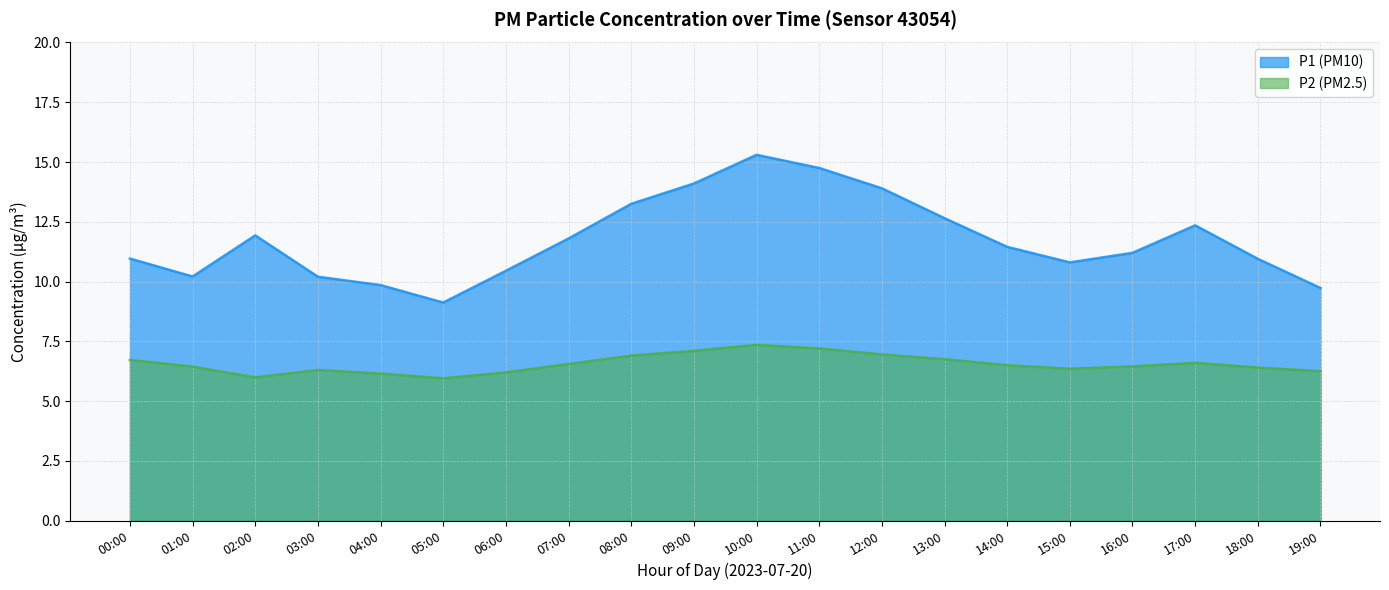

What position from the left is 09:00?

10